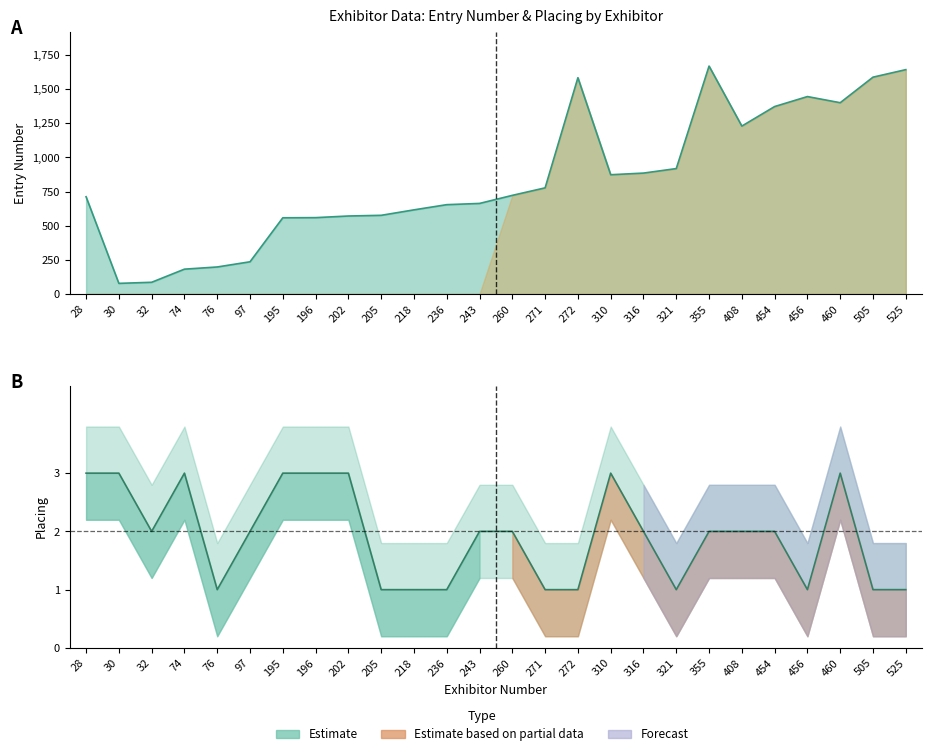

Between 32 and 205, which series saw the biggest shift?

Entry Number line